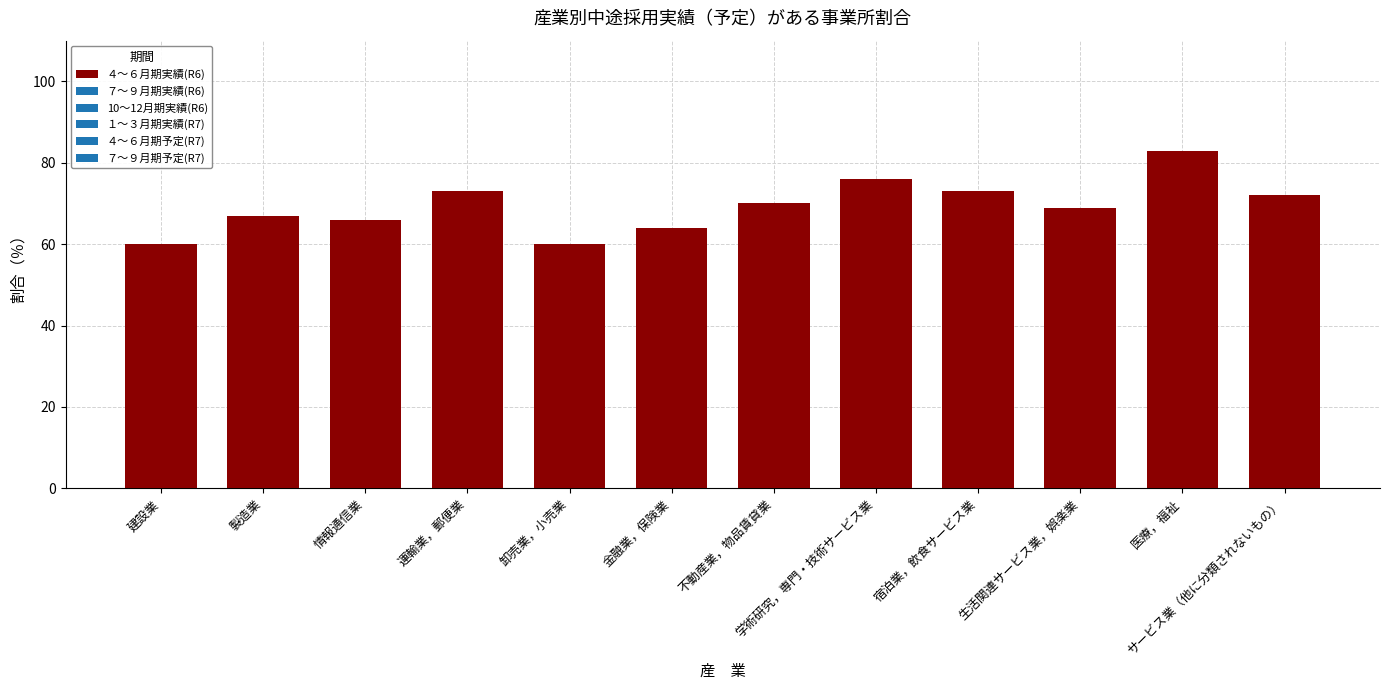

What is the difference between the maximum and minimum values?

23